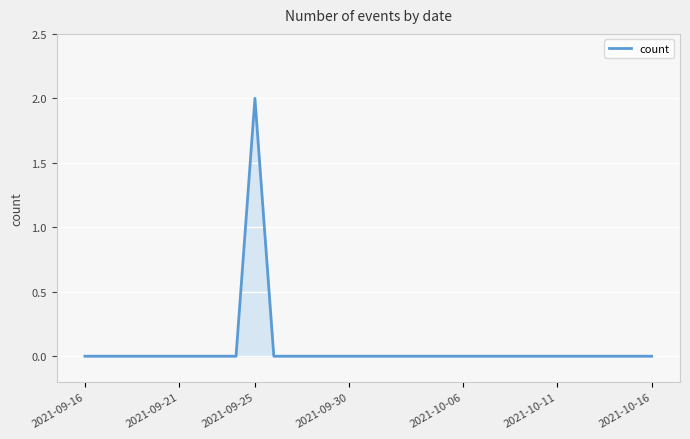

How many distinct data groups are displayed?

1